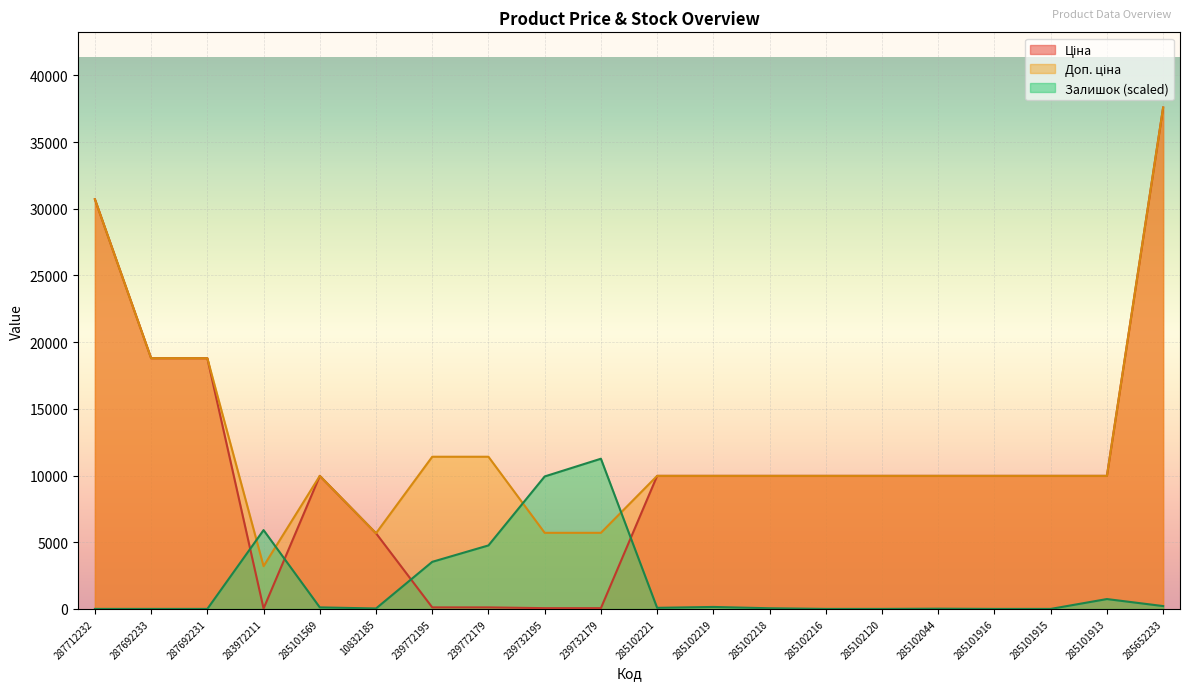

Which series changed the most between 285102219 and 285102044?

Залишок